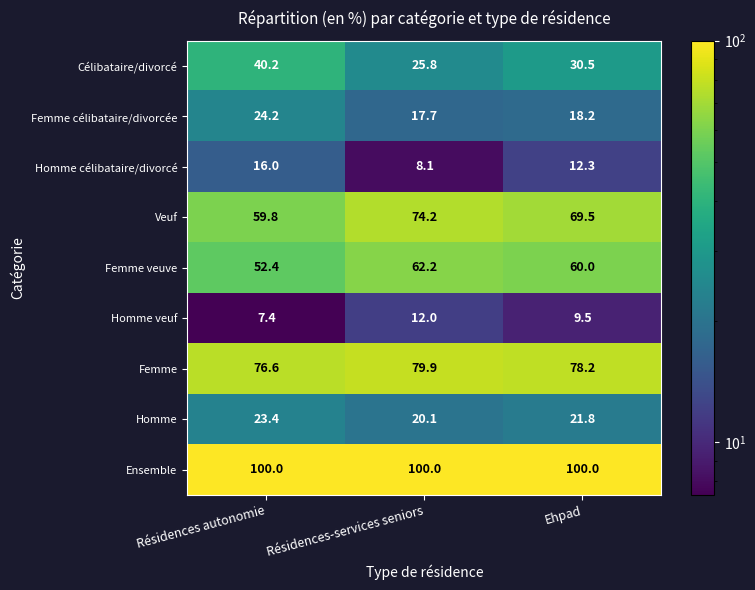

At which category does the chart reach its minimum across all series?

Résidences autonomie